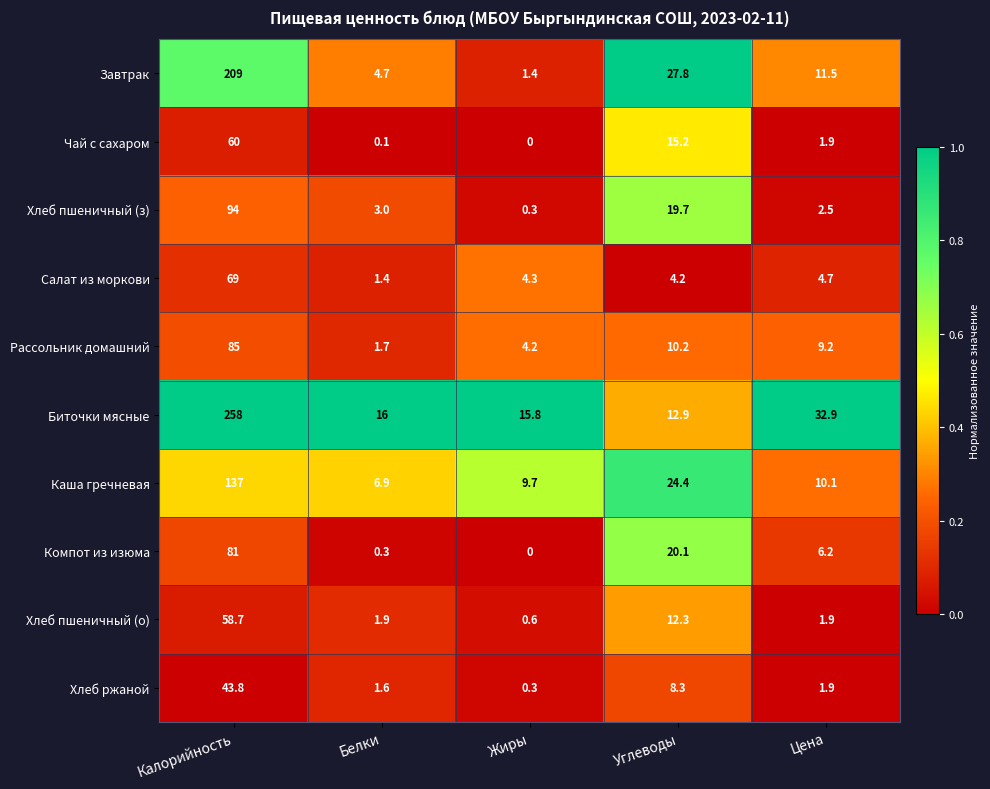

What is the sum of all Биточки мясные values?

335.6